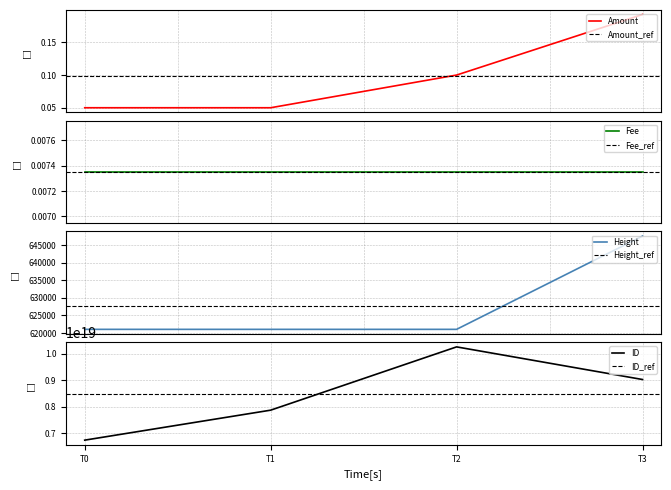

How many Height values are between 621021 and 647575?

4